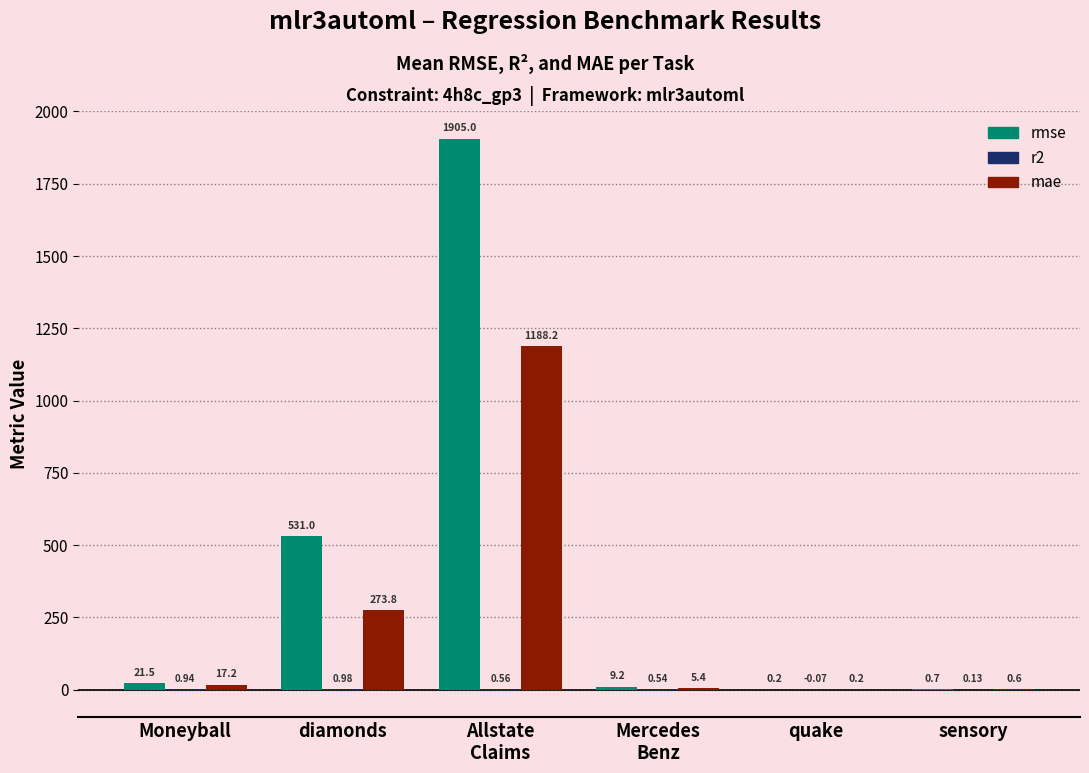

What is the total value across all series at quake?

0.3